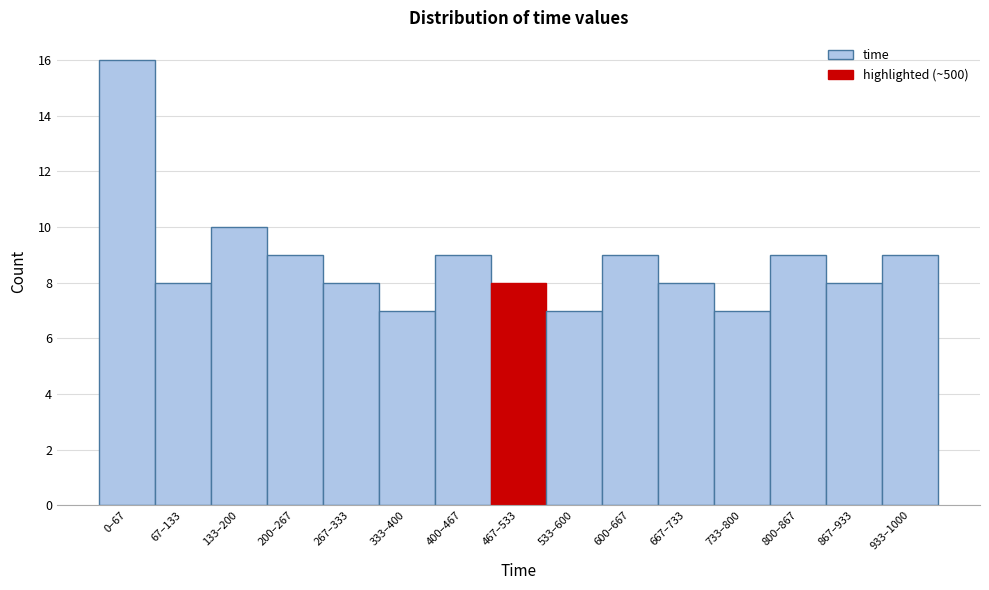

Reading left to right, transcribe all the data shown in this chart.

16	8	10	9	8	7	9	8	7	9	8	7	9	8	9